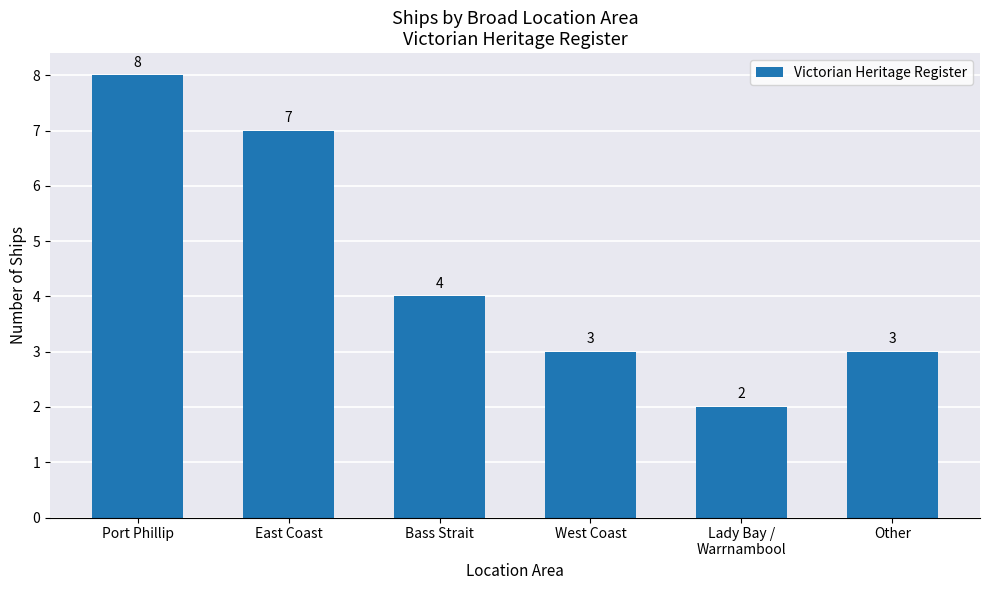

Which label corresponds to the smallest value in the chart?

Lady Bay /
Warrnambool